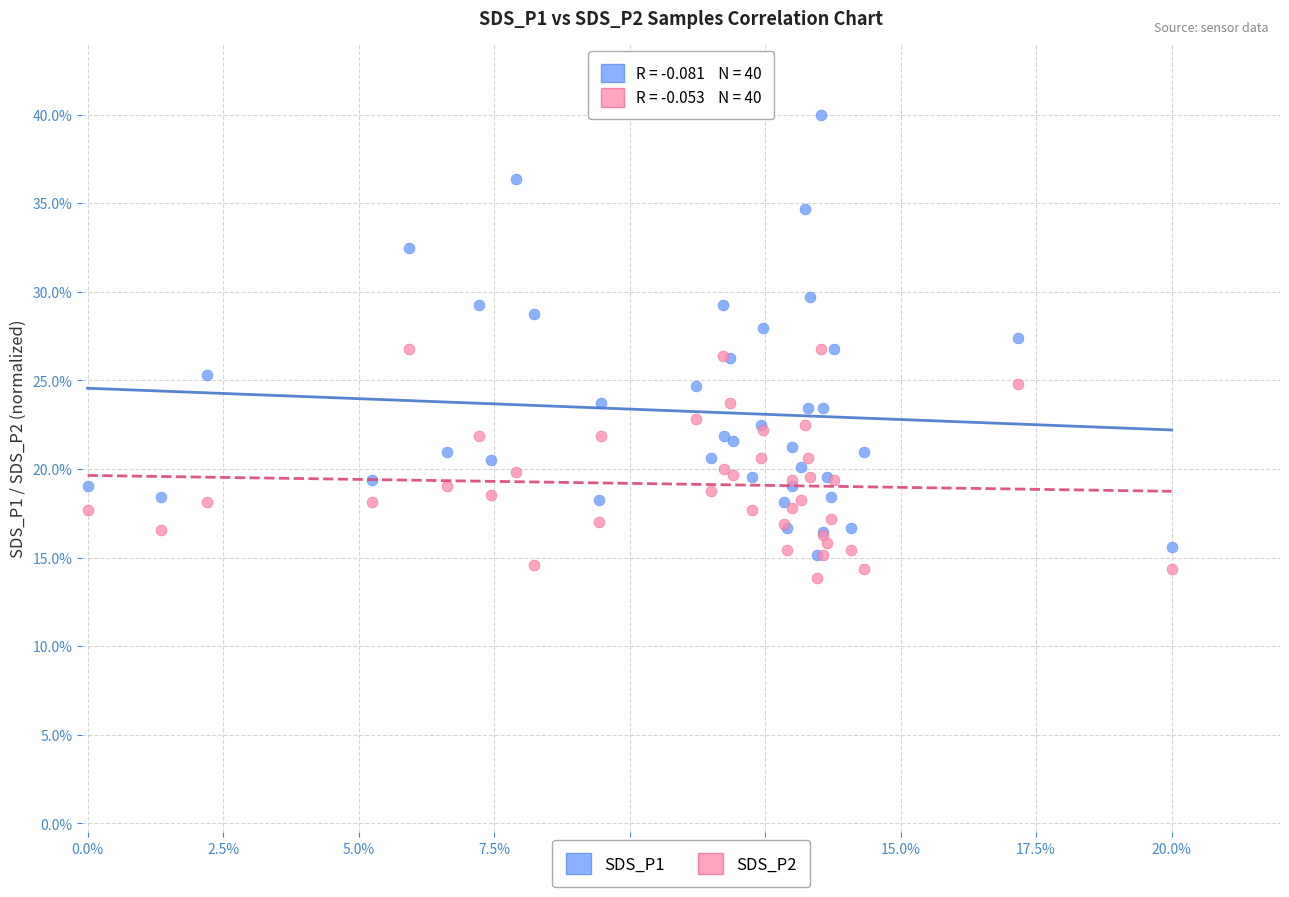

What are all the series names shown in the legend?

SDS_P1, SDS_P2